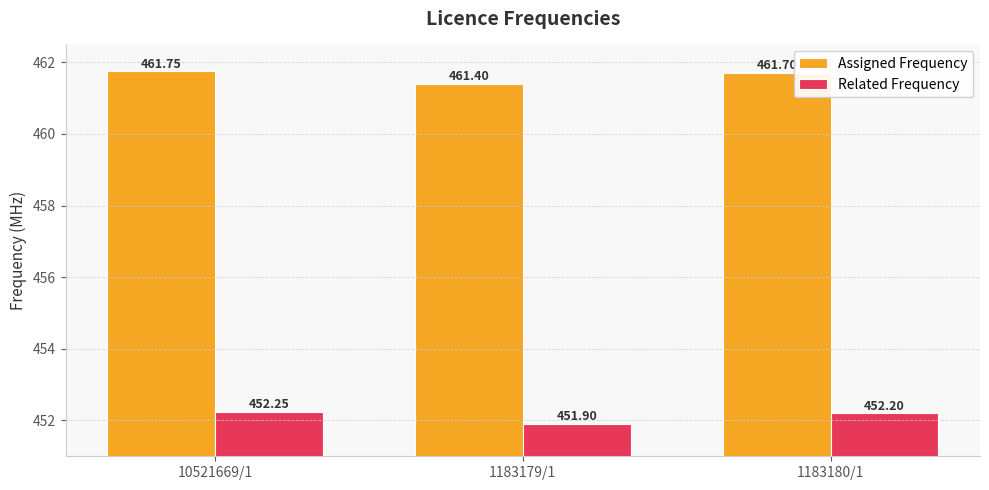

What is the total value across all series at 1183180/1?

913.9